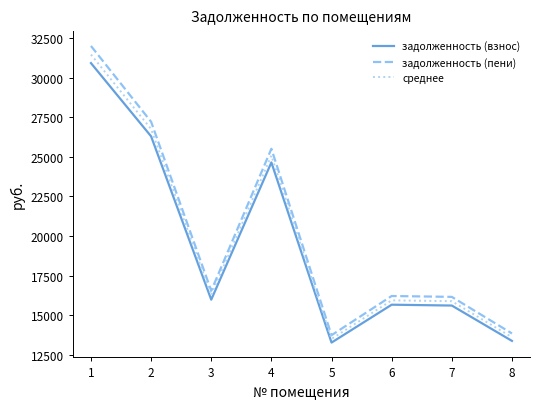

Is the value of задолженность (пени) at 7 greater than the value of среднее at 6?

Yes